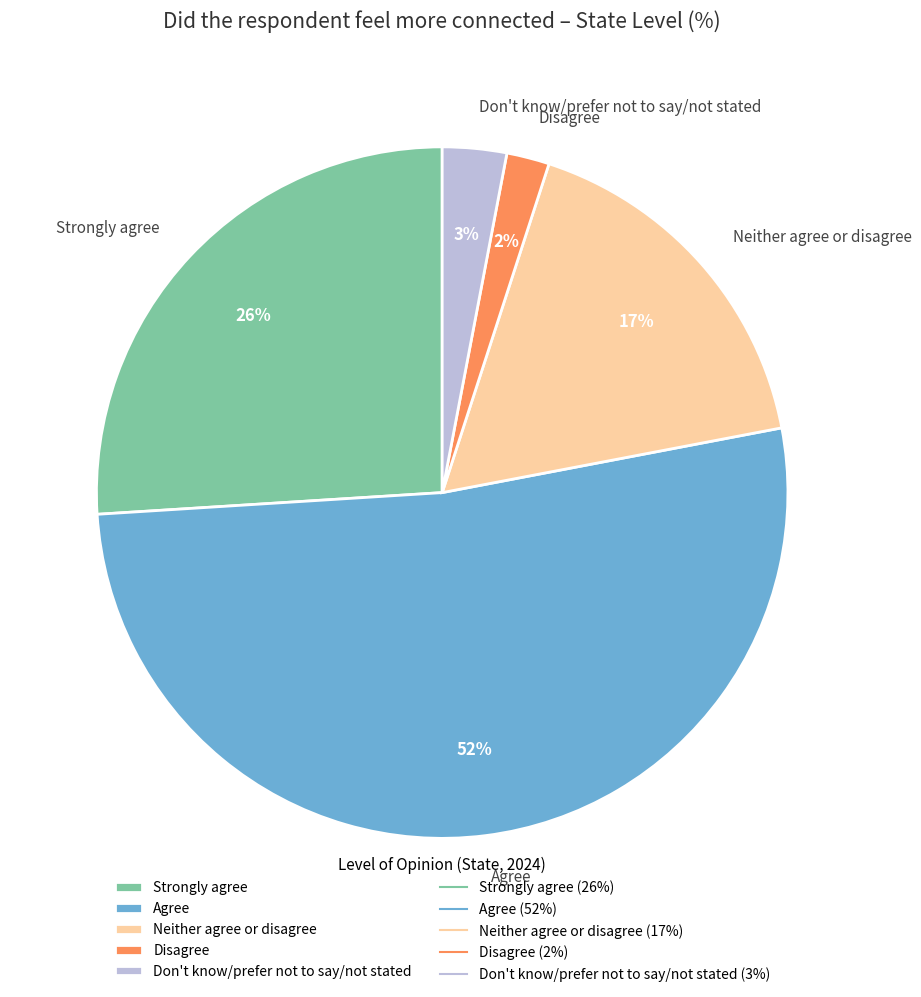

True or false: Neither agree or disagree accounts for 11% of the total.

False